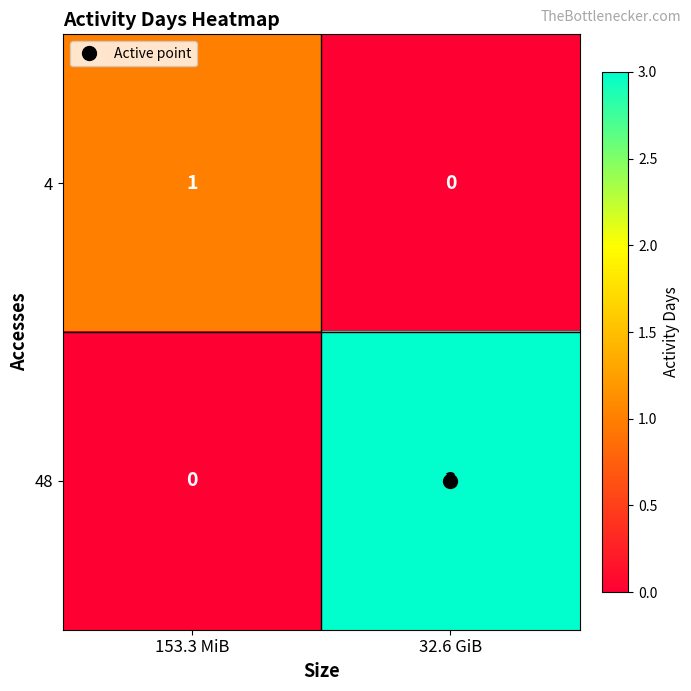

Rank the series by their average value, from highest to lowest.

48, 4